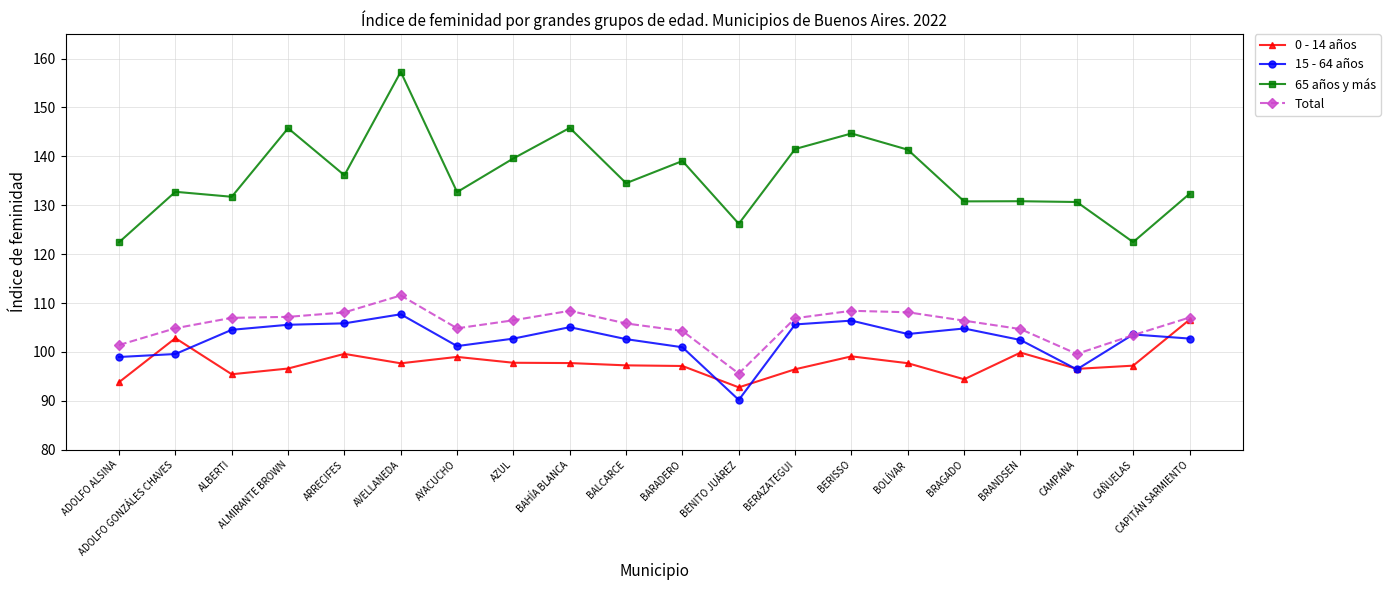

At how many categories does at least one series exceed 110?

20